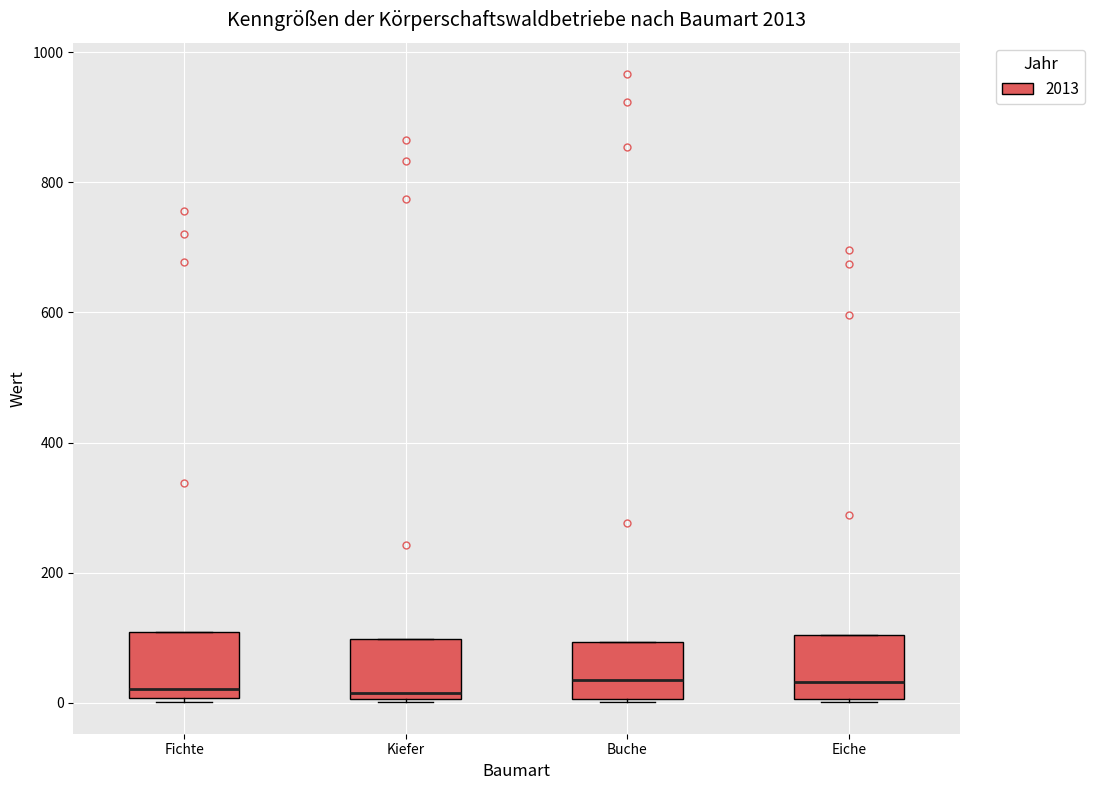

Reading left to right, transcribe this box plot: for each box, give where its median line is, the range the box spans, and where its two whiskers end, as read against the y-axis. The values are not printed on the chart, so give them approximately, as read against the axis.

Fichte: median 20, box 0 to 100, whiskers 0 (just below the box's lower edge) to 100
Kiefer: median 20, box 0 to 100, whiskers 0 to 100
Buche: median 40, box 0 to 100, whiskers 0 to 100
Eiche: median 40, box 0 to 100, whiskers 0 to 100